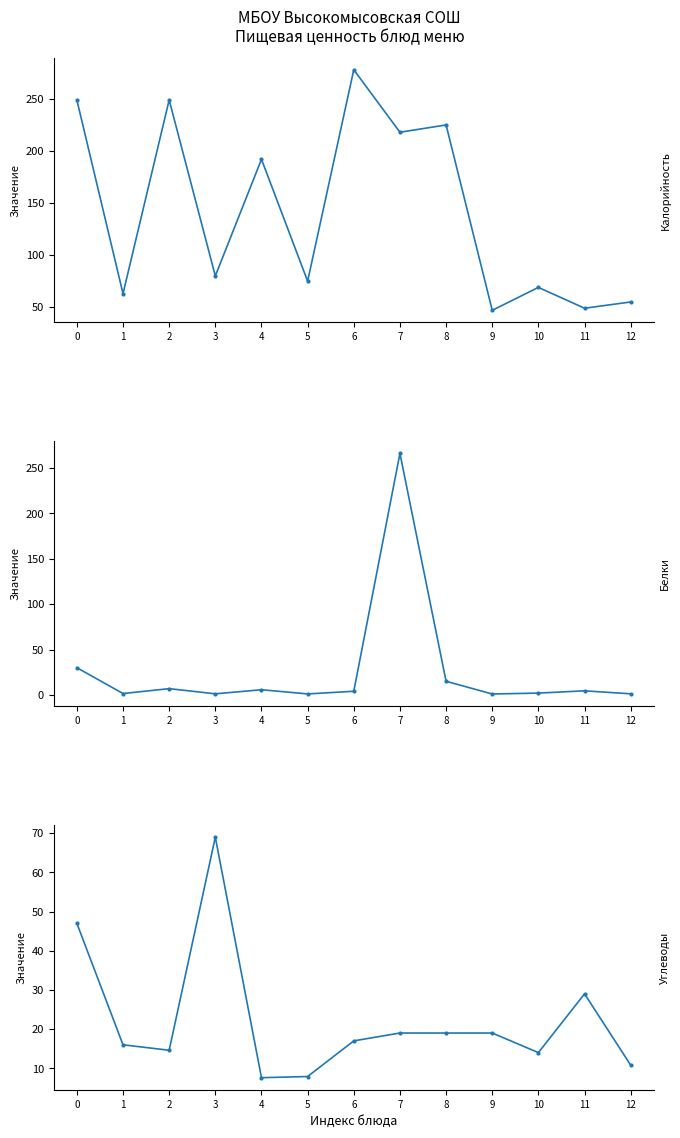

Which category has the lowest value in the Углеводы series?

4